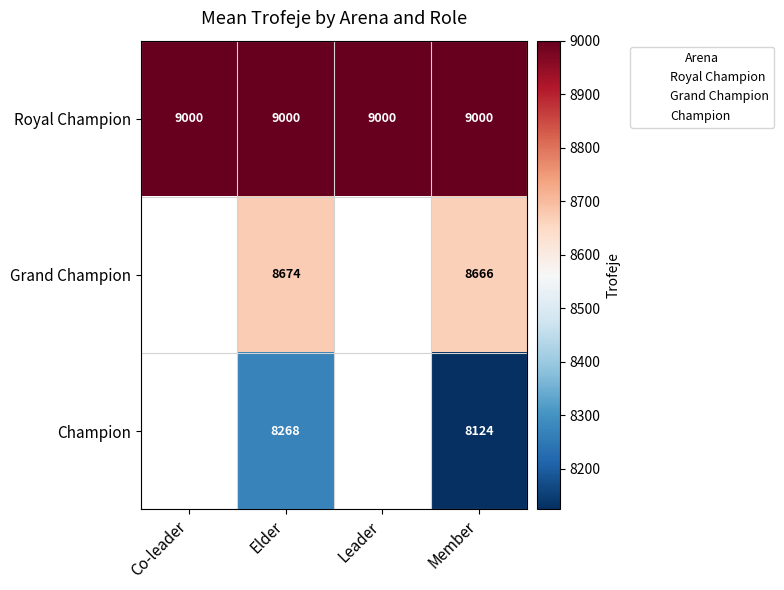

What is the lowest value of the Royal Champion series?

9000